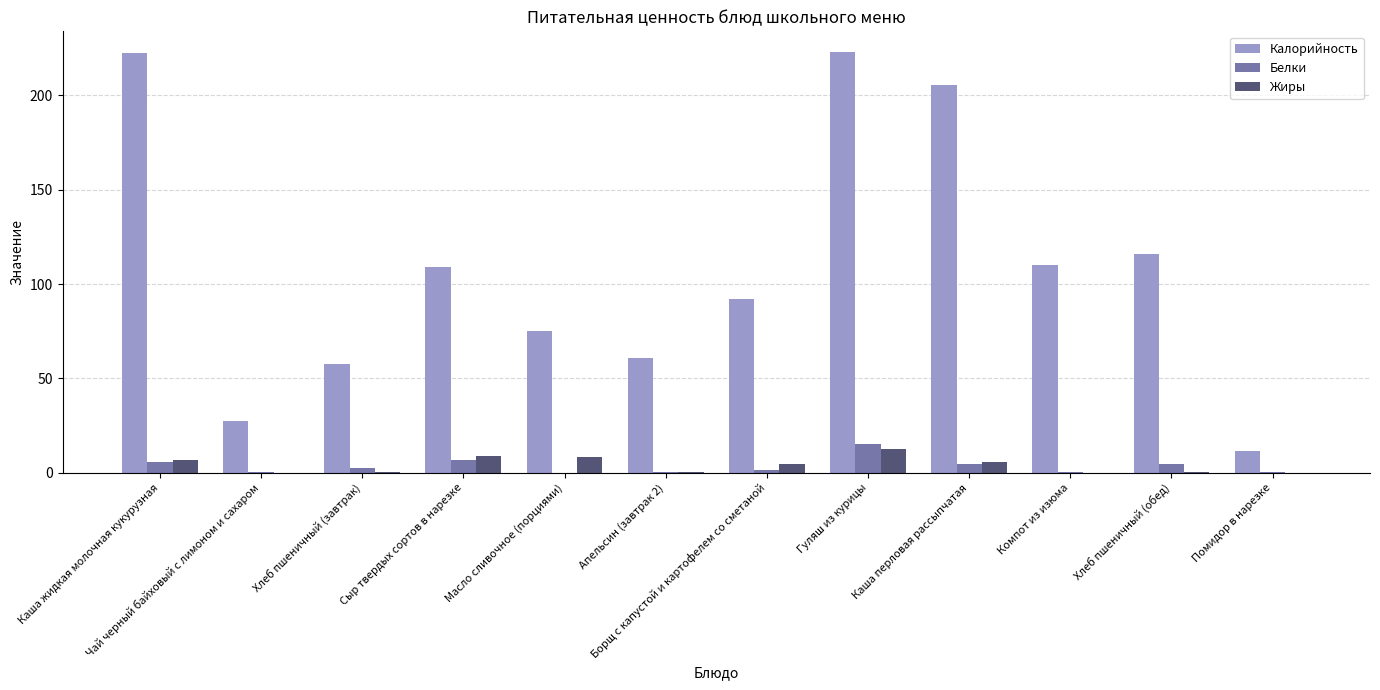

Which series has the largest total across all categories?

Калорийность